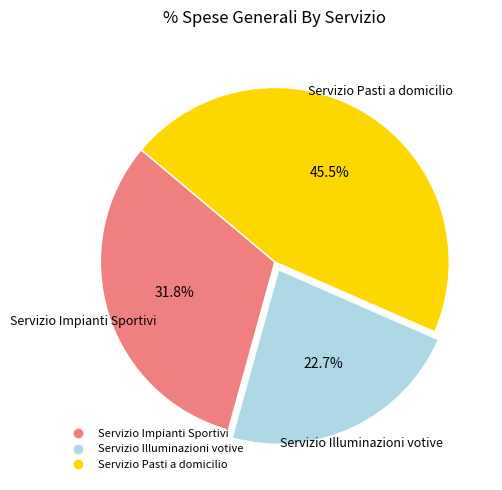

True or false: Servizio Impianti Sportivi accounts for 32% of the total.

True